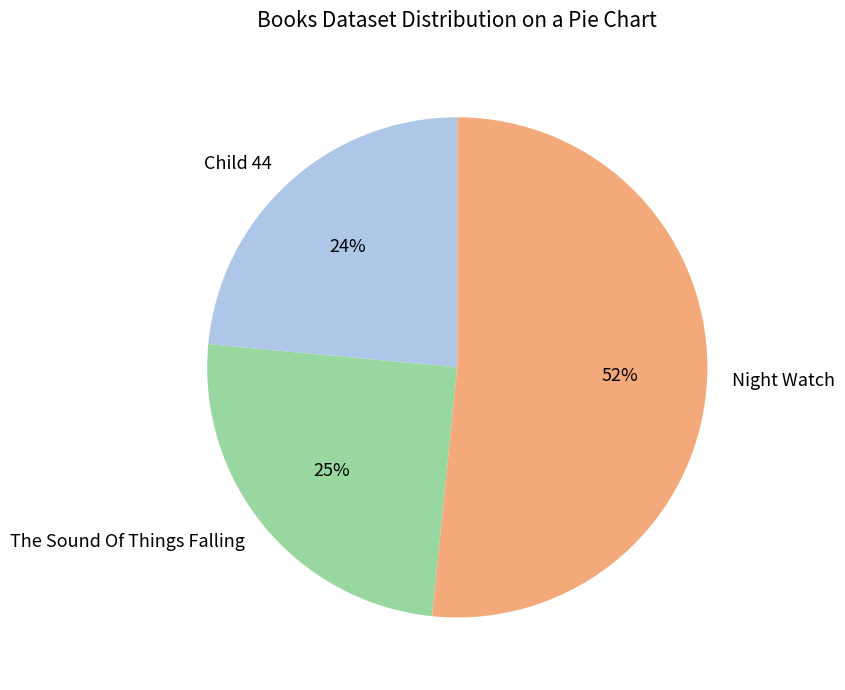

Combined, do The Sound Of Things Falling and Child 44 account for over 50%?

No